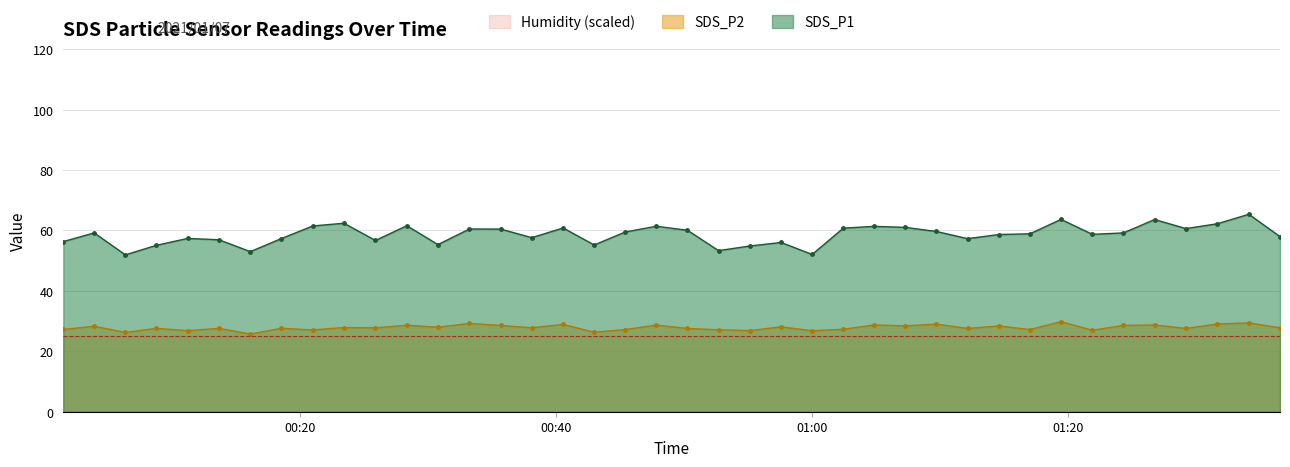

In SDS_P1, how many points are lower than both neighbors (excluding endpoints)?

11